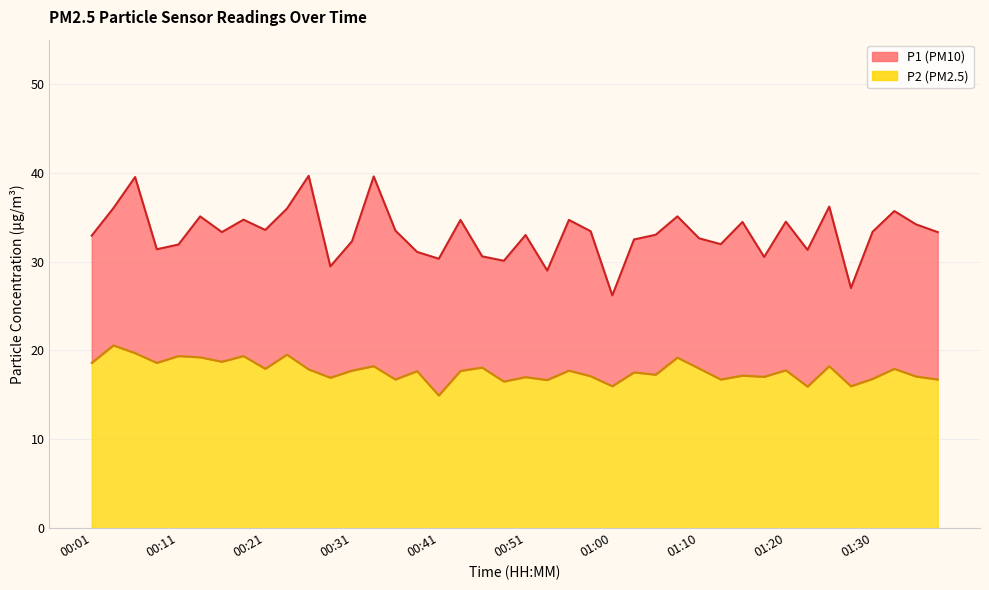

The P2 series shows 31.7 at 00:55. True or false?

False